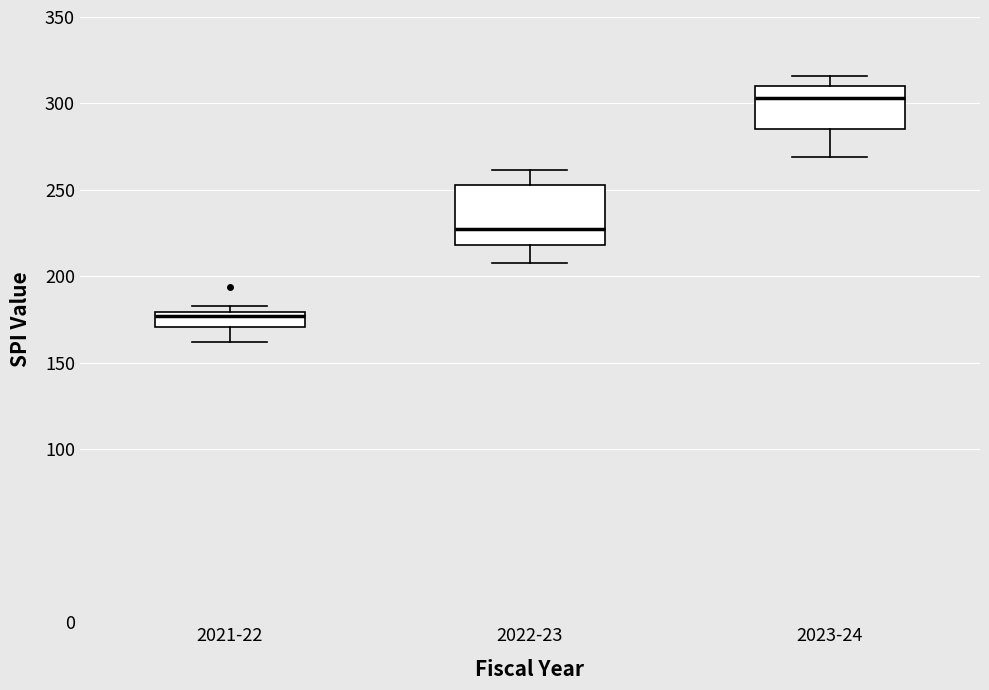

Comparing the boxes themselves (not the whiskers), which one is the tallest?

2022-23